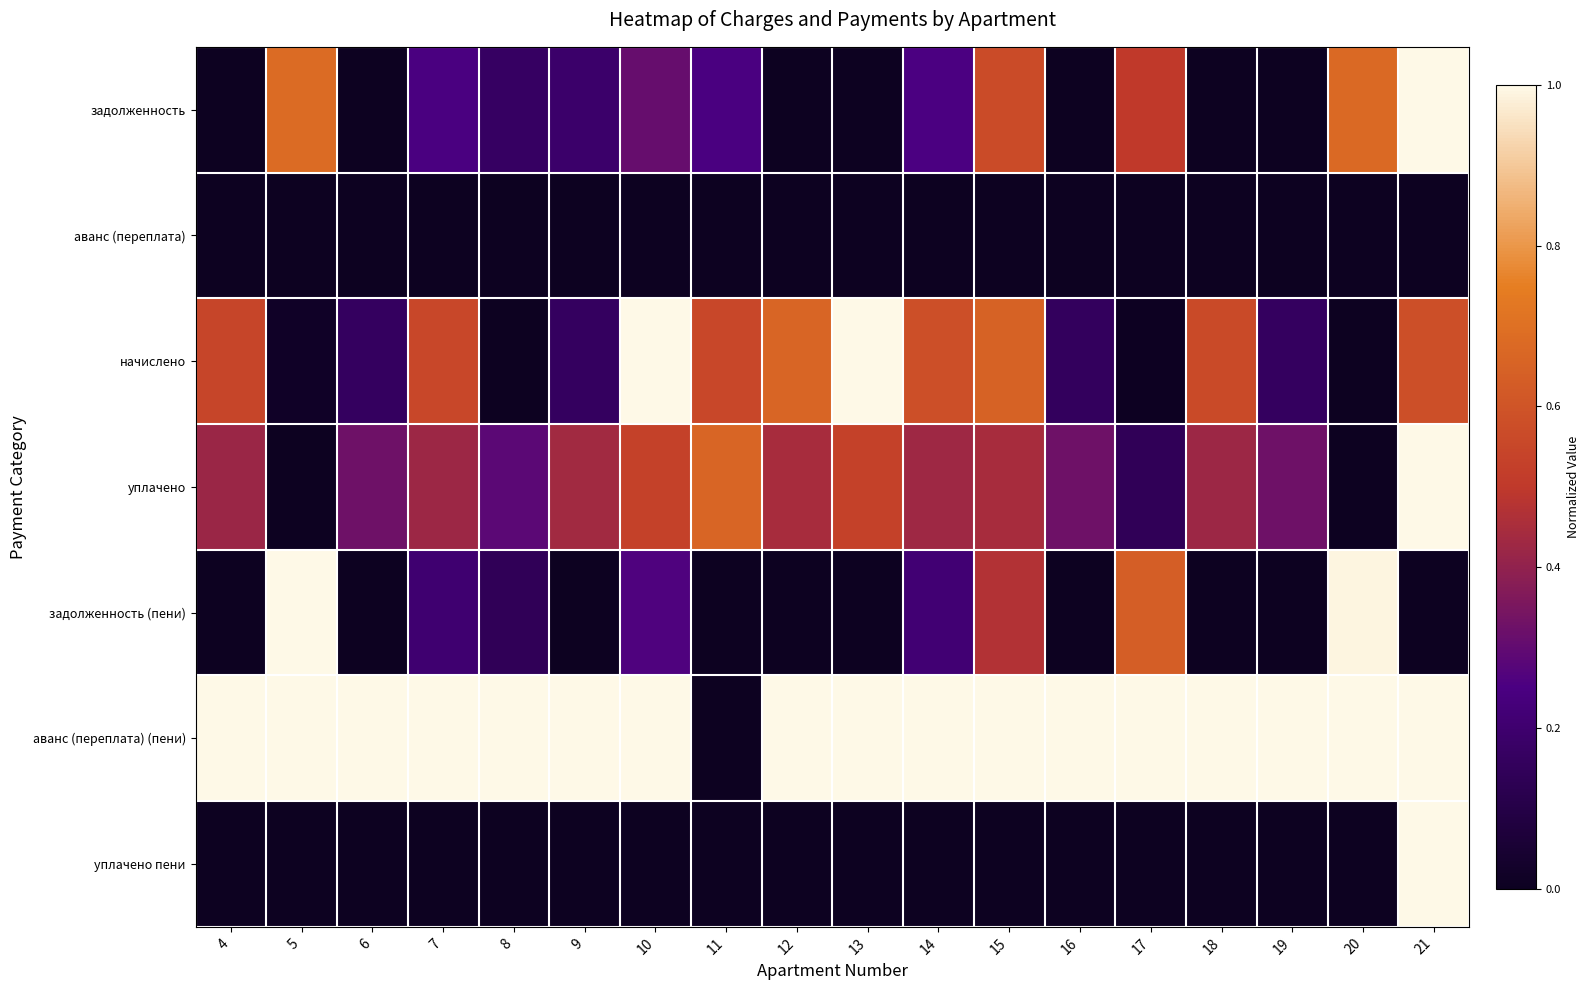

Which series has the largest total across all categories?

аванс (переплата) (пени)